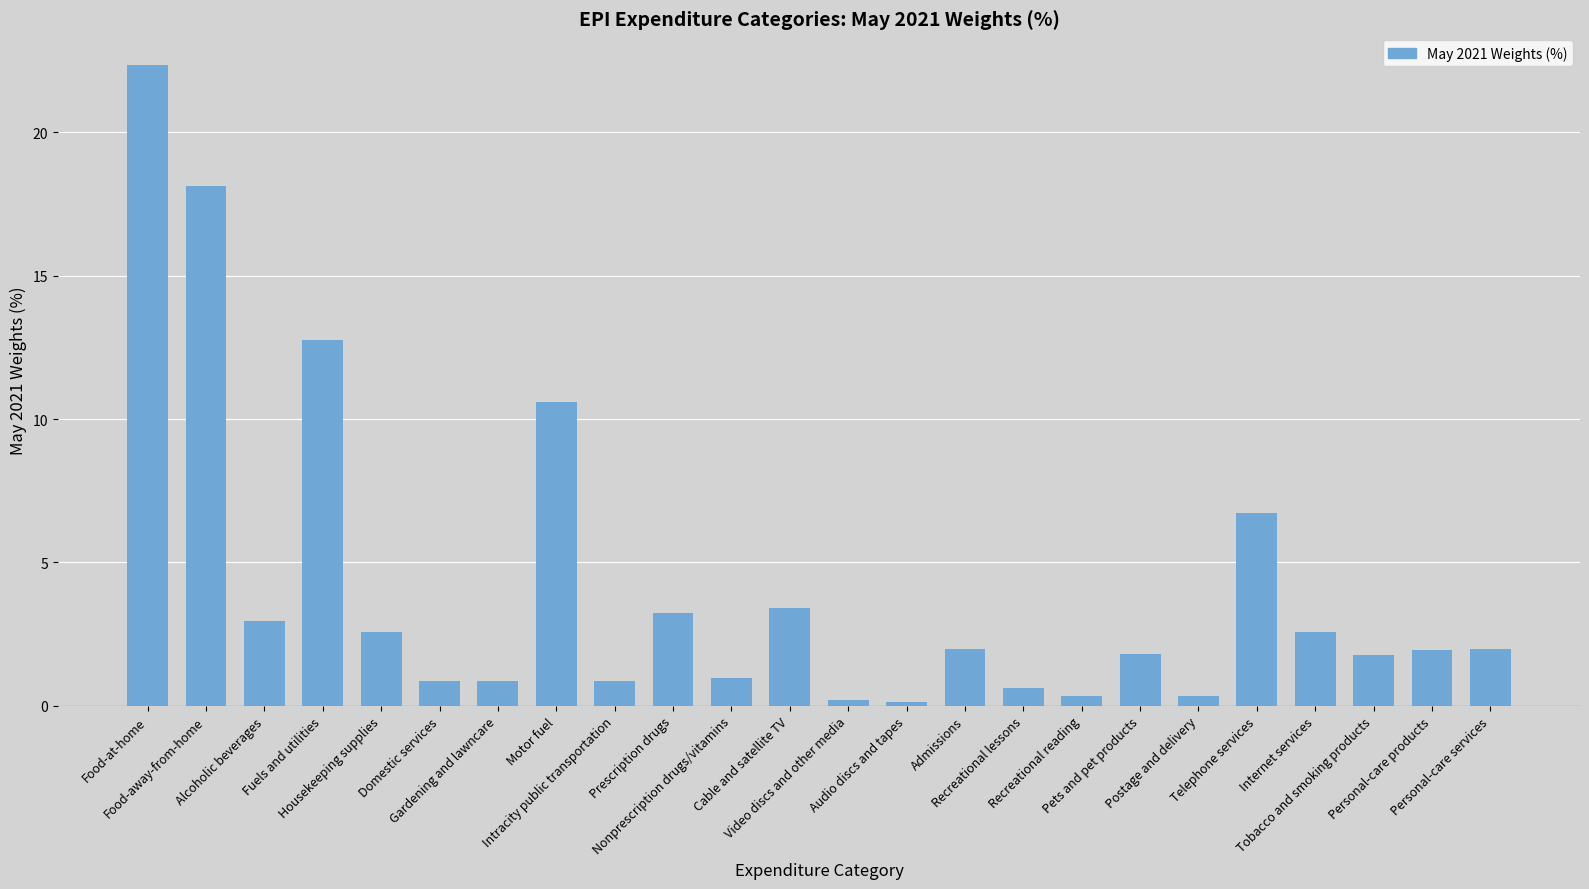

What is the average value?

4.2